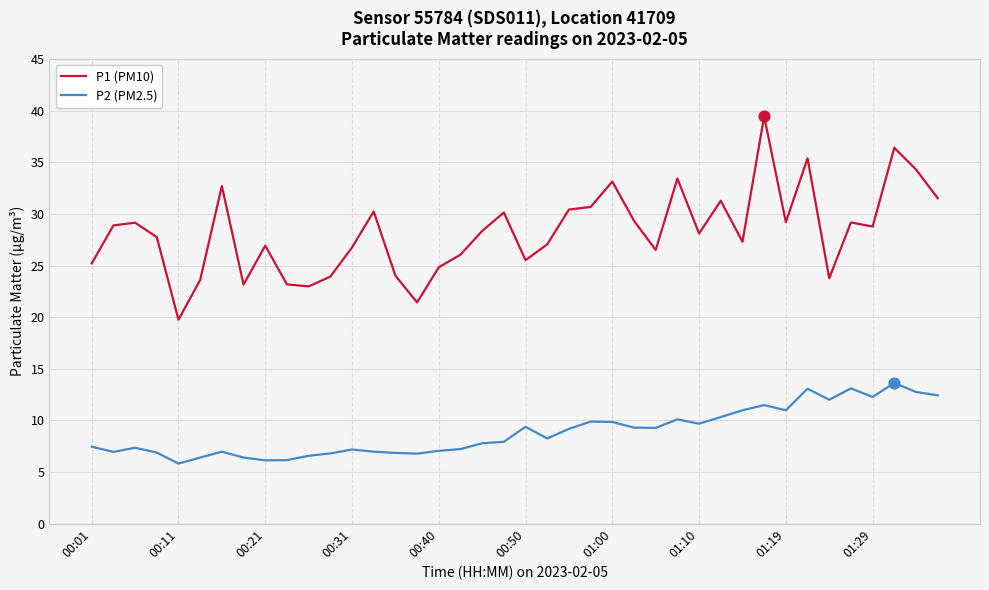

Which series has the largest range (max minus min)?

P1 (PM10)